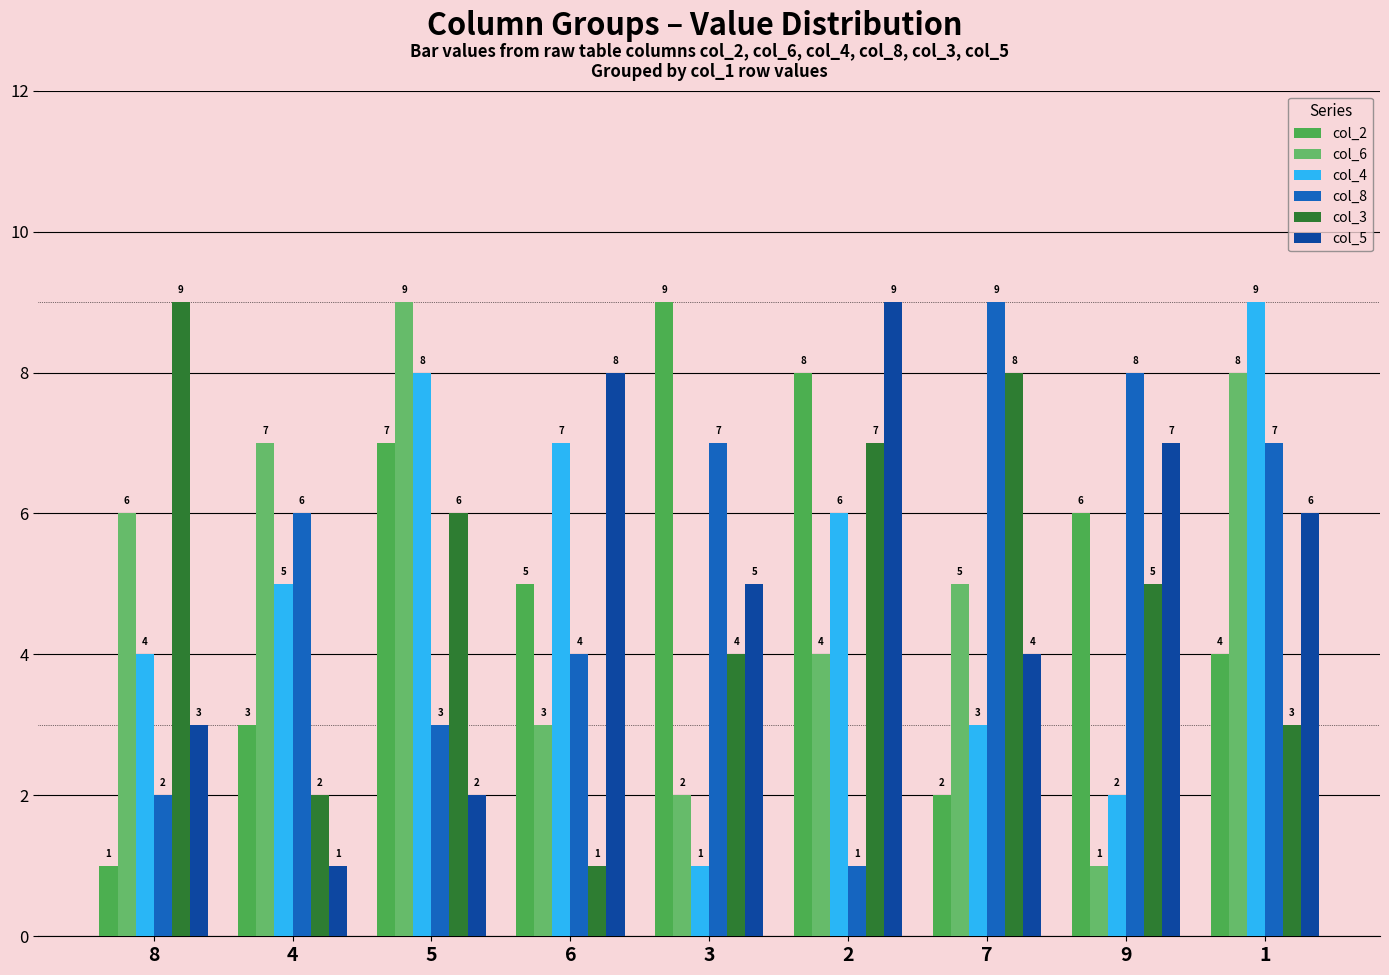

What is the difference between the second highest and second lowest values in the col_2 series?

6